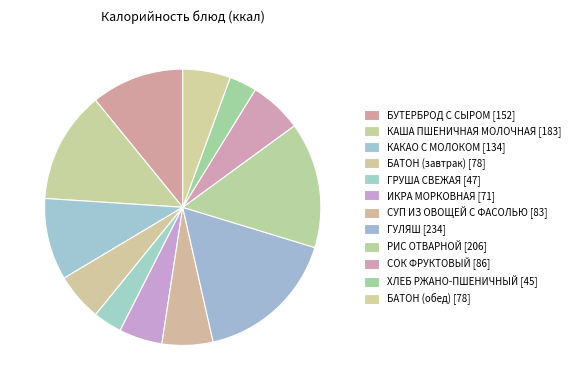

What is the smallest slice in the pie chart?

ХЛЕБ РЖАНО-ПШЕНИЧНЫЙ